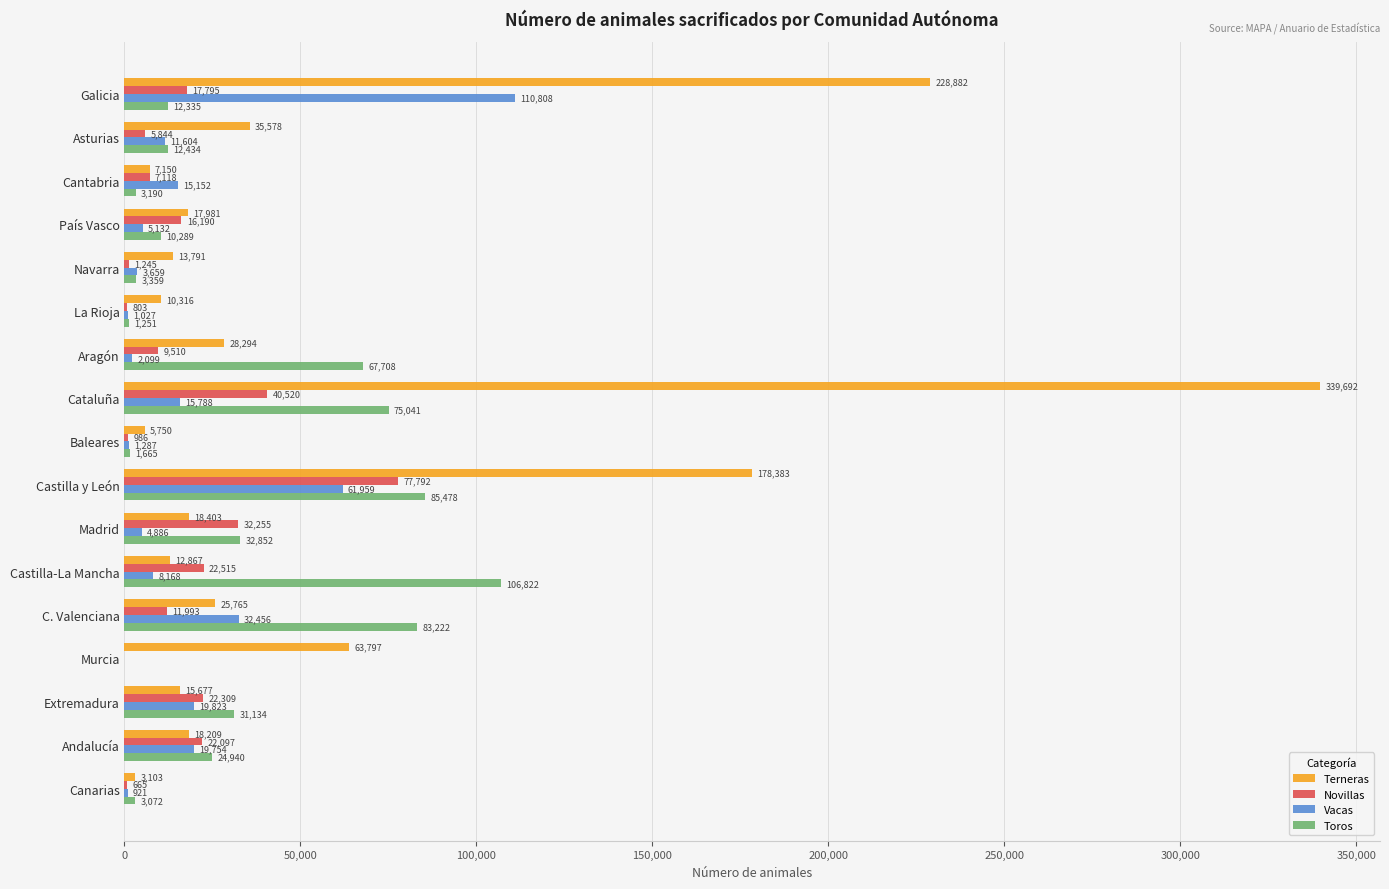

Which series has the largest total across all categories?

Terneras